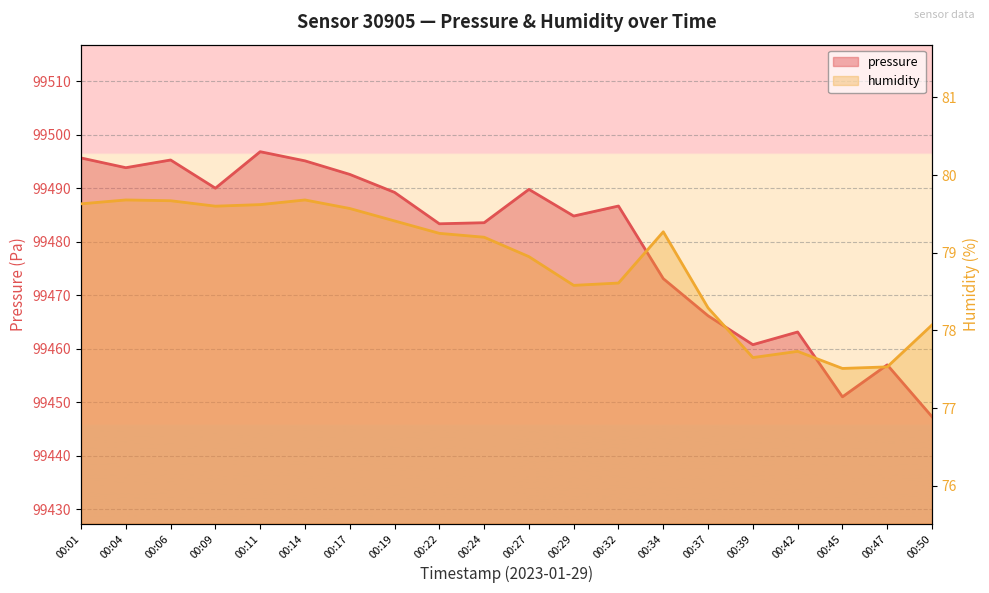

Count the number of categories in the chart.

20